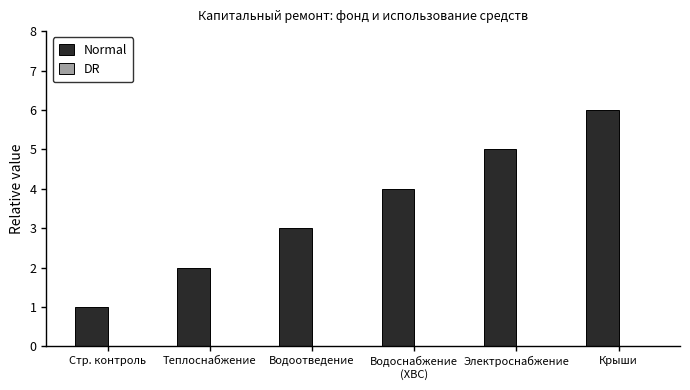

The value at Теплоснабжение is 2. True or false?

True